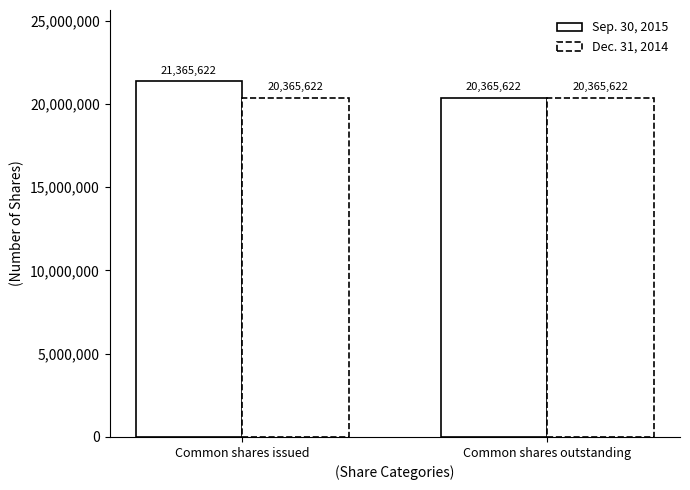

How many bars are there in each group?

2